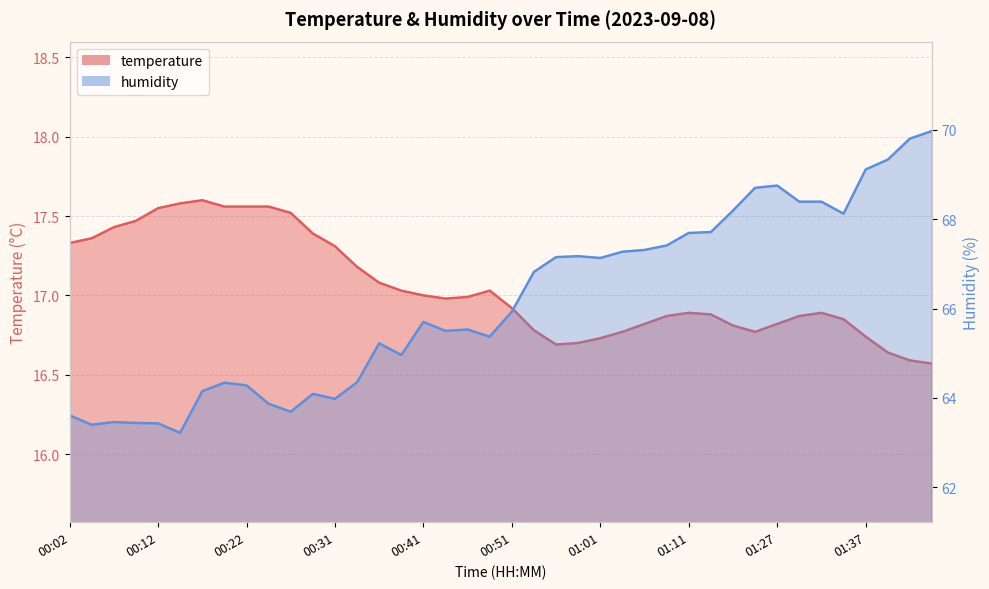

What is the average value of the humidity series?

66.1